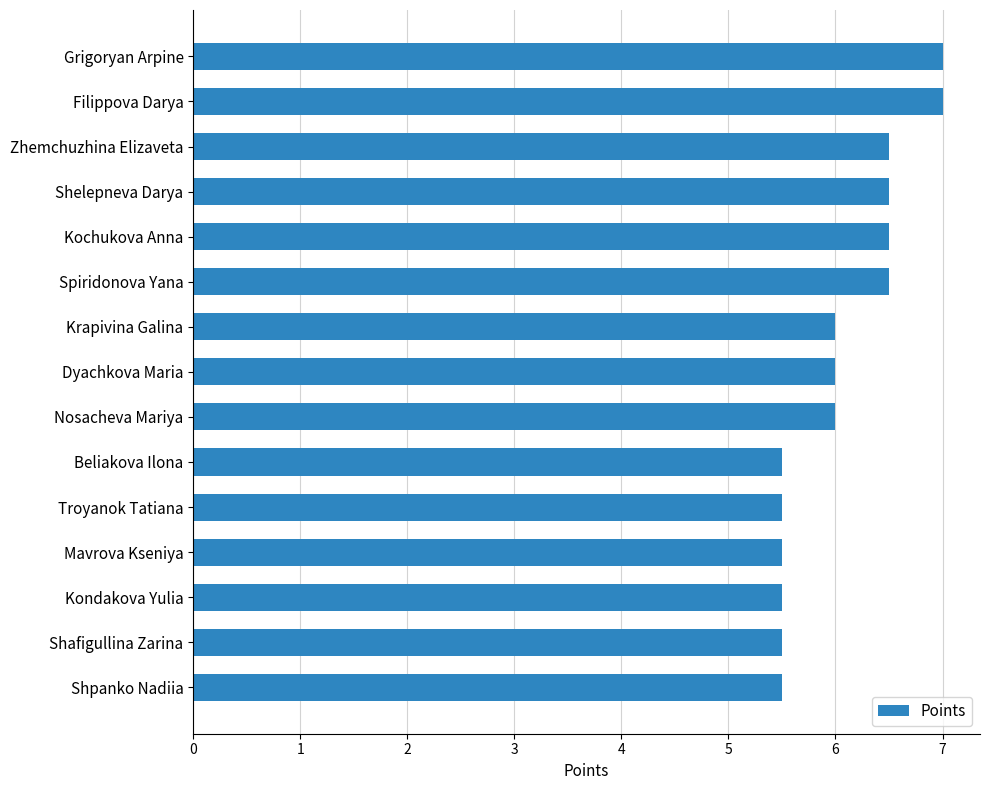

What is the difference between the values at Troyanok Tatiana and Spiridonova Yana?

1.0